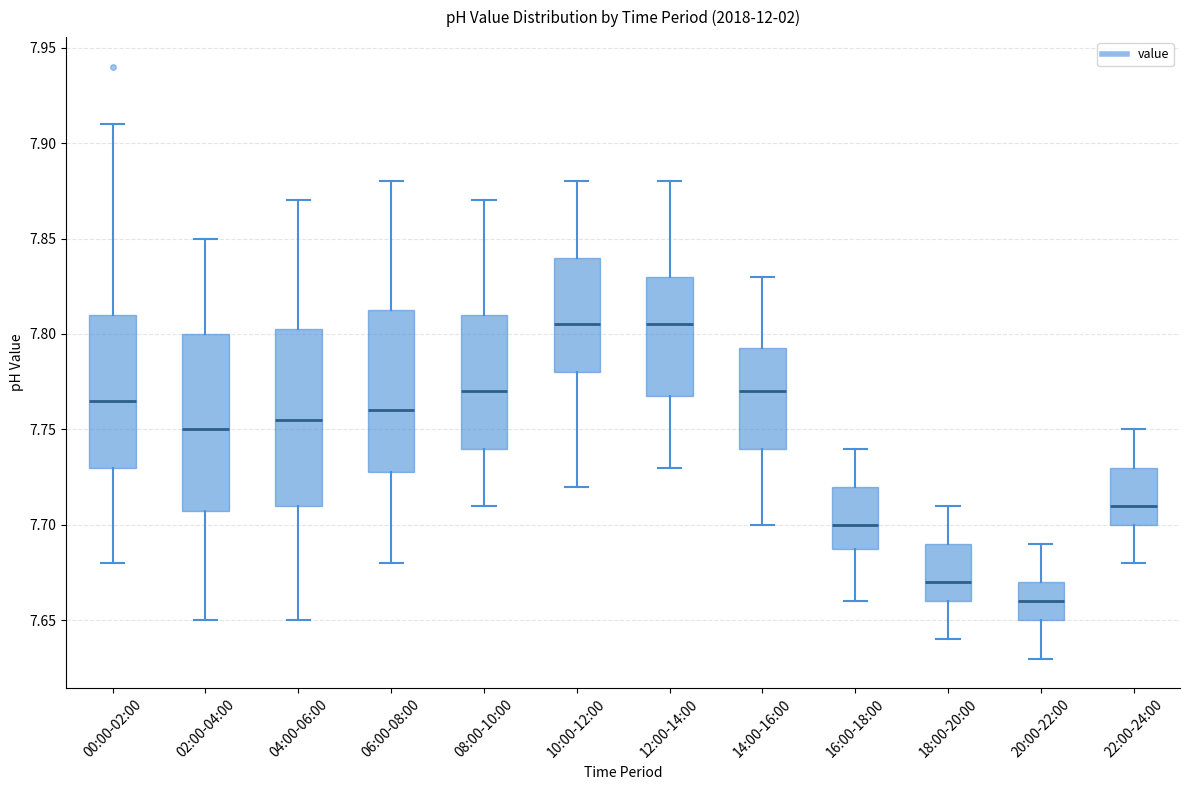

Which box's median line is the lowest?

20:00-22:00